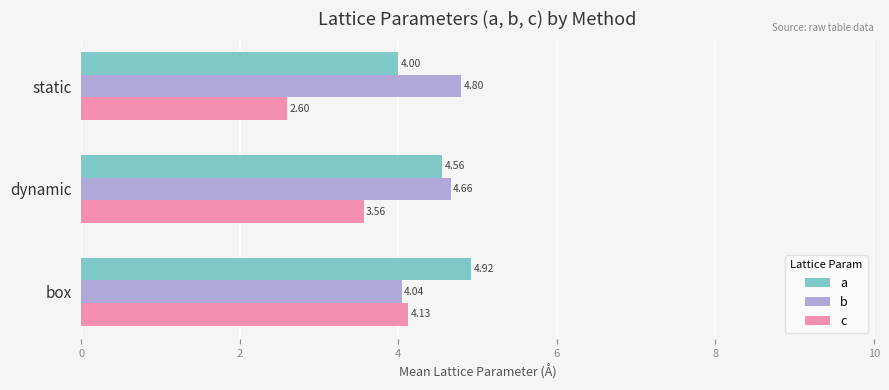

What is the lowest value of the c series?

2.6